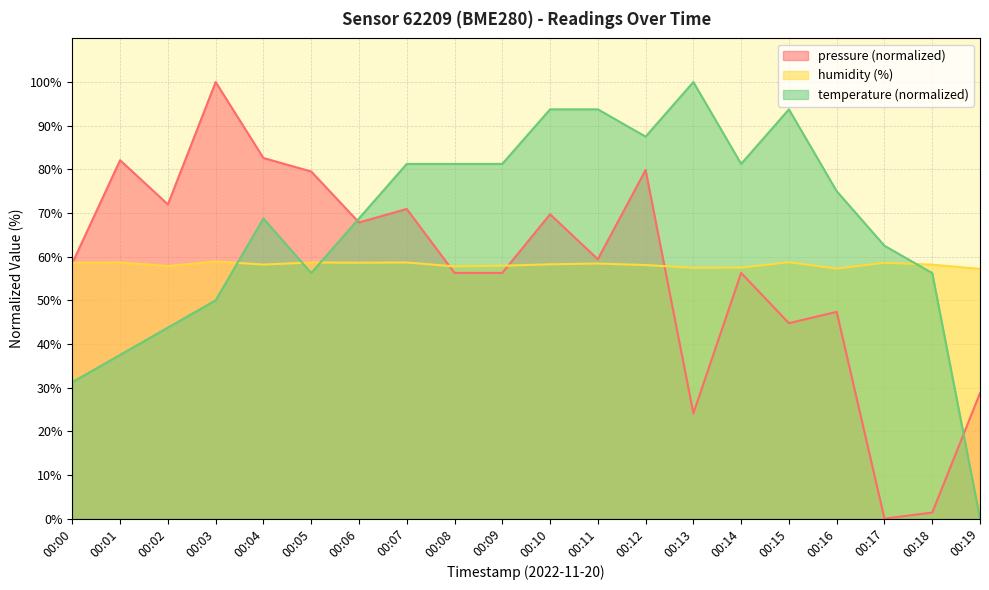

How many data points in pressure are above 59?

10